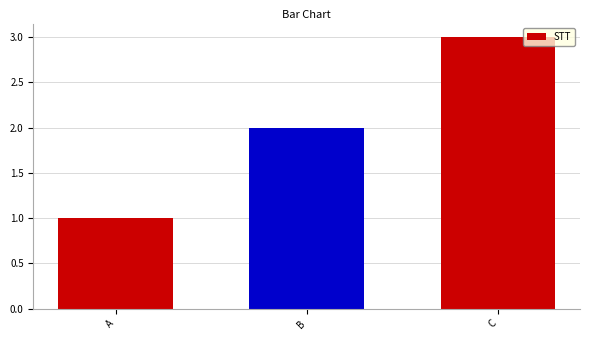

Reading left to right, extract all data points from this chart.

1	2	3